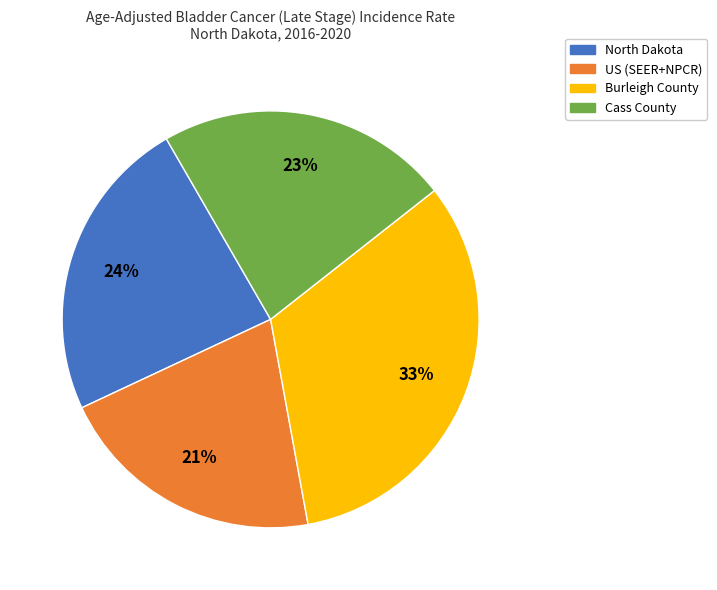

How many segments does this pie chart have?

4